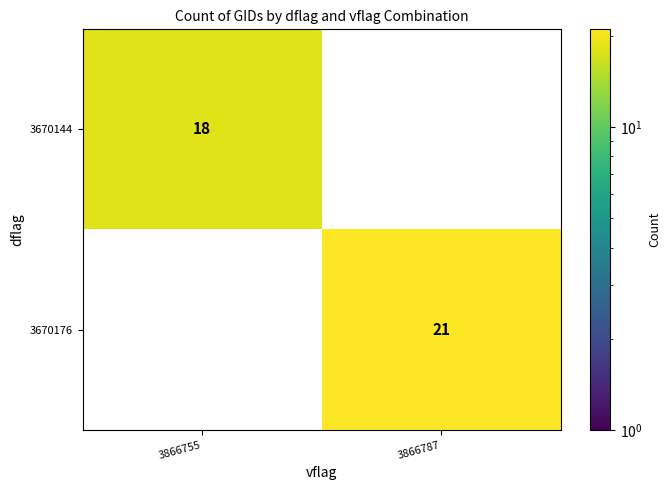

What is the difference between the maximum and minimum values in the 3670144 series?

18